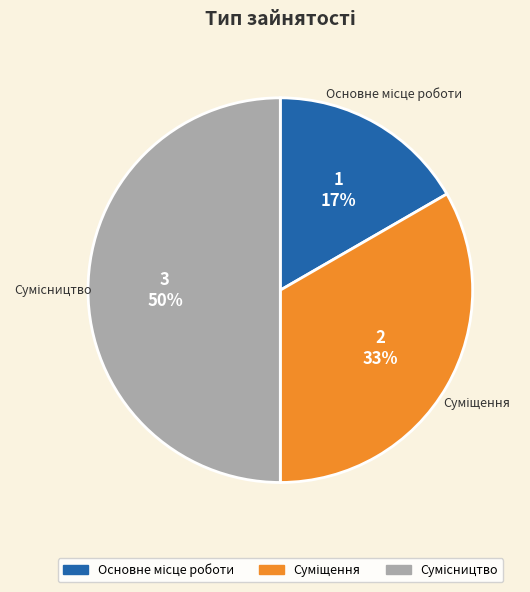

To the nearest percent, what is the difference between the largest and smallest slice percentages?

33%